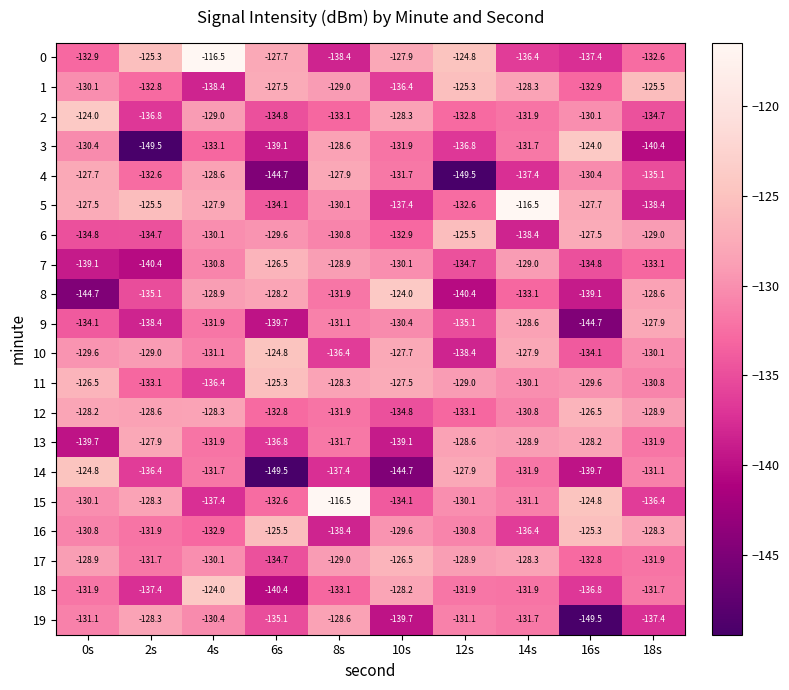

What is the difference between the maximum and minimum values in the 1 series?

13.1